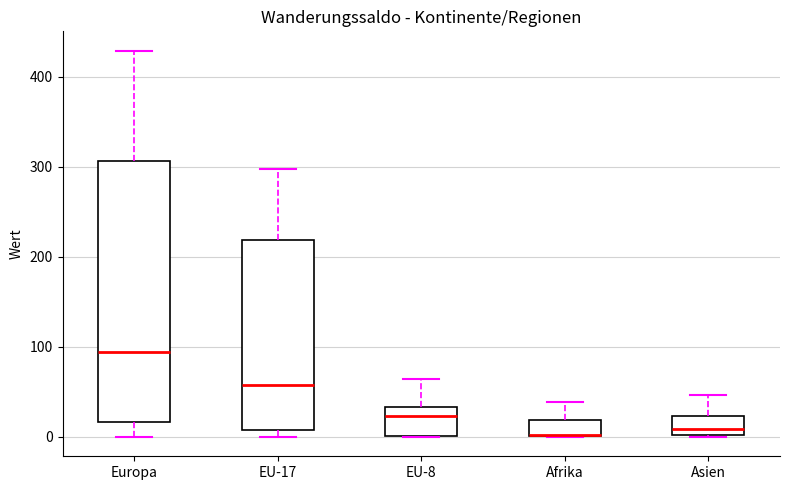

Which box is the tallest, from its lower edge to its upper edge?

Europa